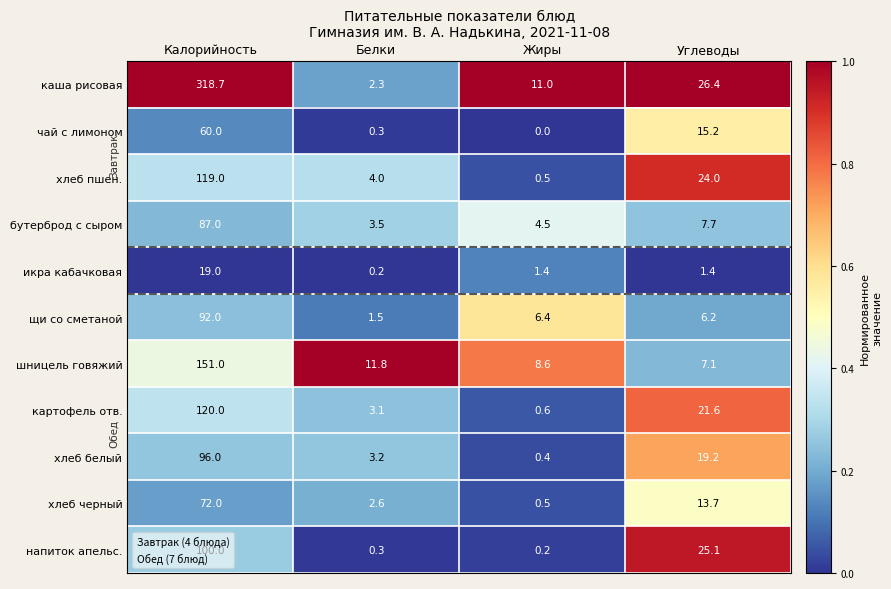

What is the spread (max minus min) of values at Жиры?

11.0